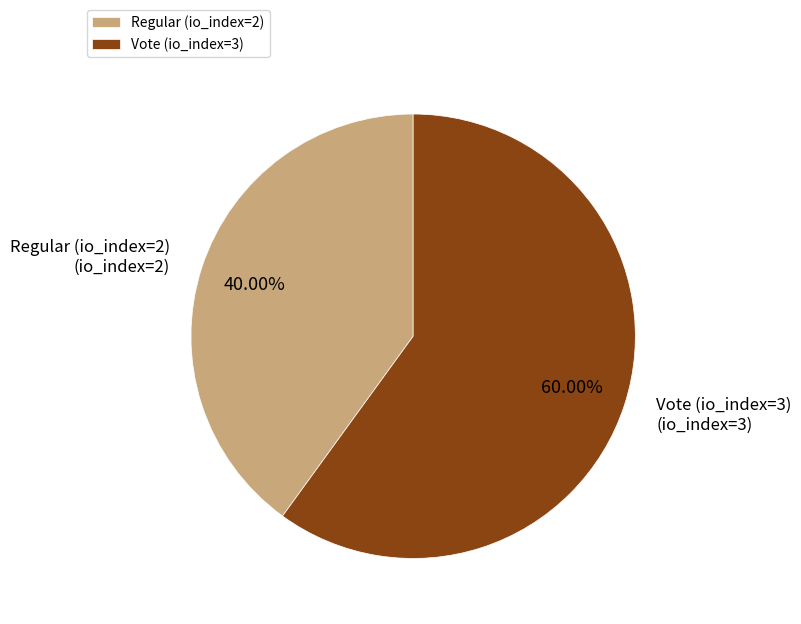

To the nearest percent, what is the combined percentage of Vote (io_index=3) and Regular (io_index=2)?

100%